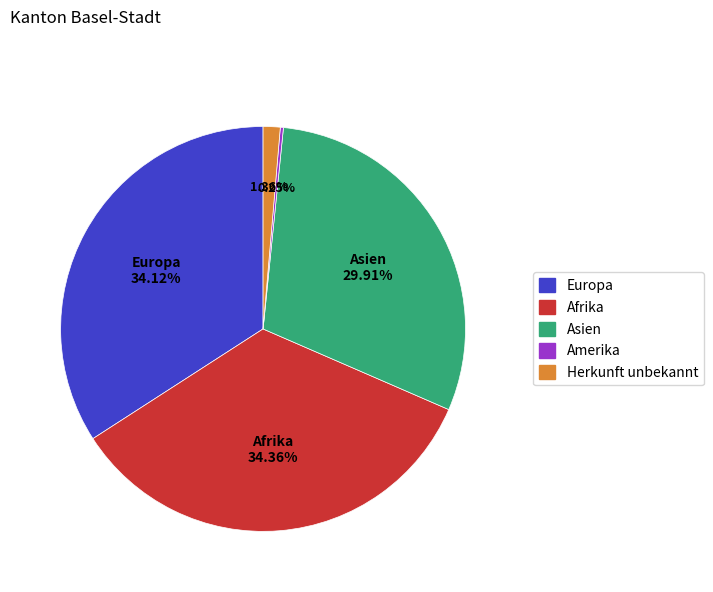

To the nearest percent, what portion does Asien represent?

30%